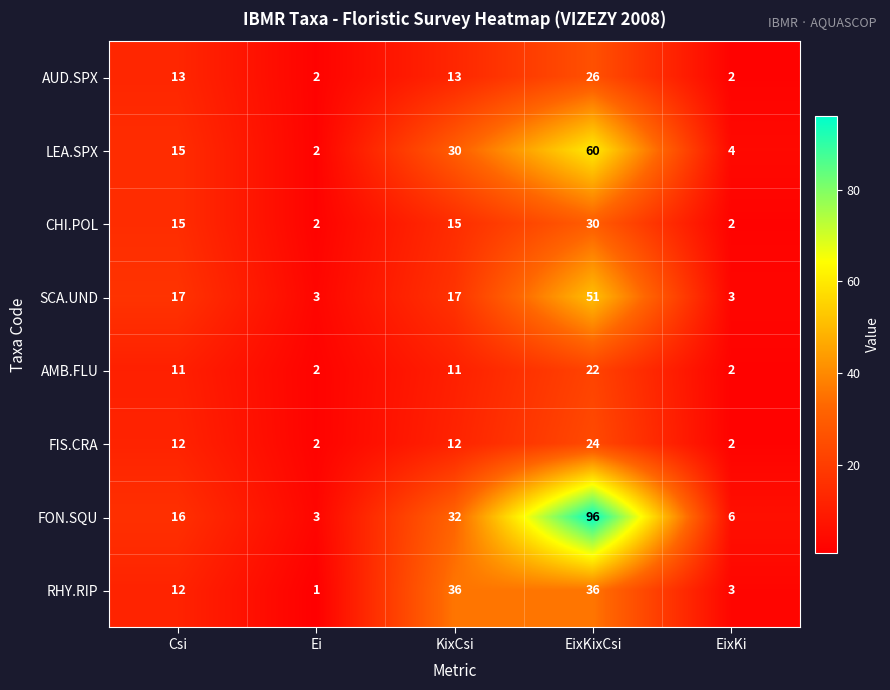

Is it true that LEA.SPX equals 2 at EixKi?

False